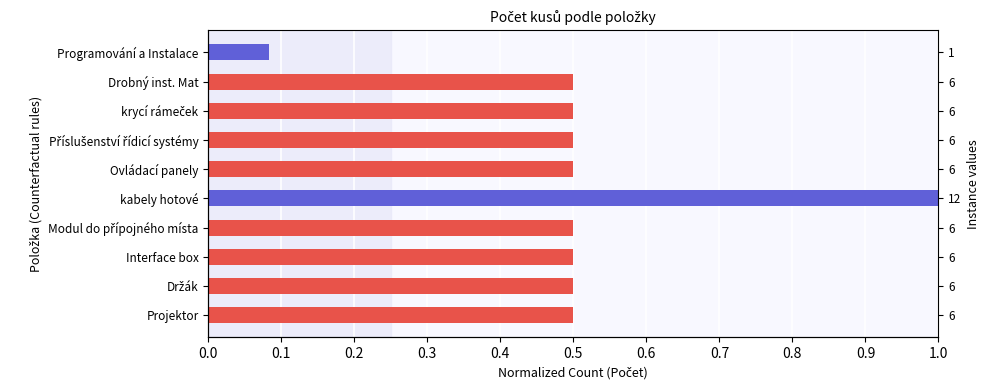

The chart shows a value of 0.5 at Interface box. True or false?

True